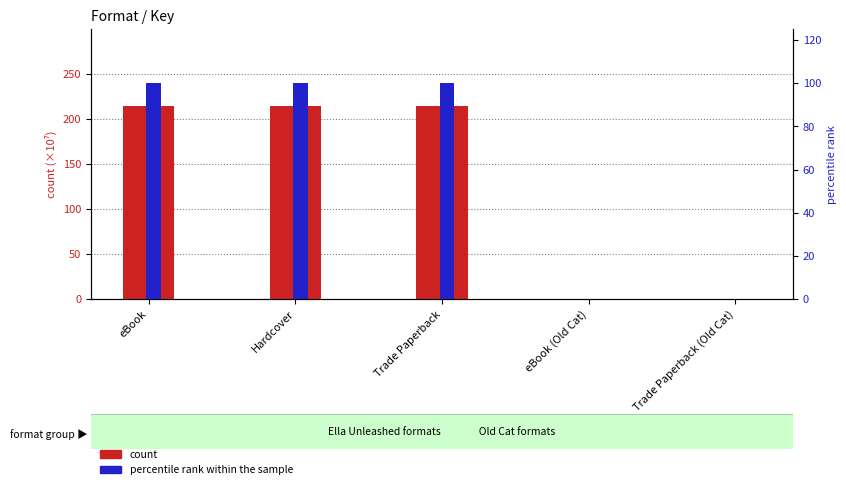

Which series has the largest range (max minus min)?

count